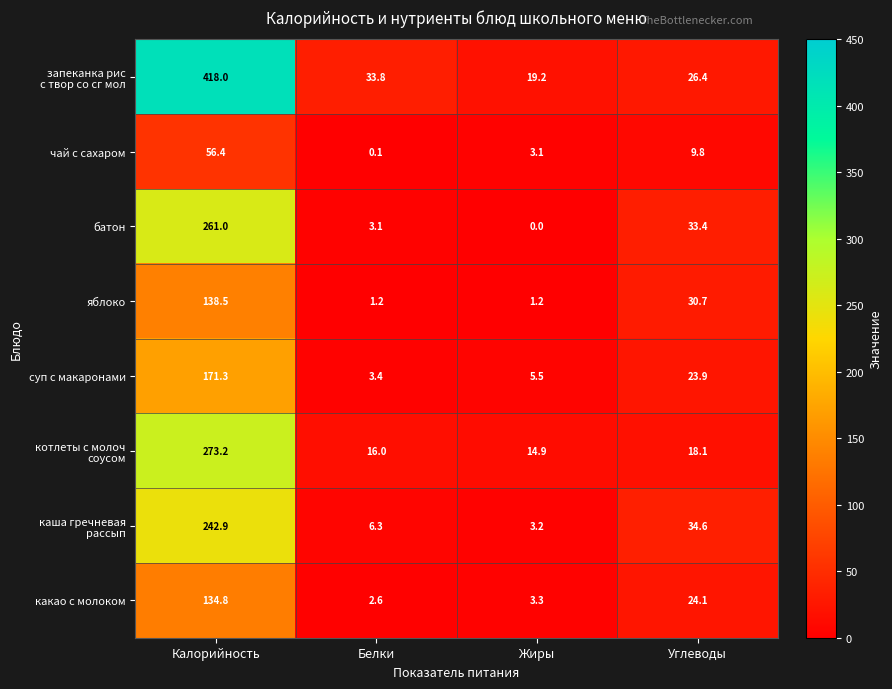

At which category is the sum across all series the highest?

Калорийность